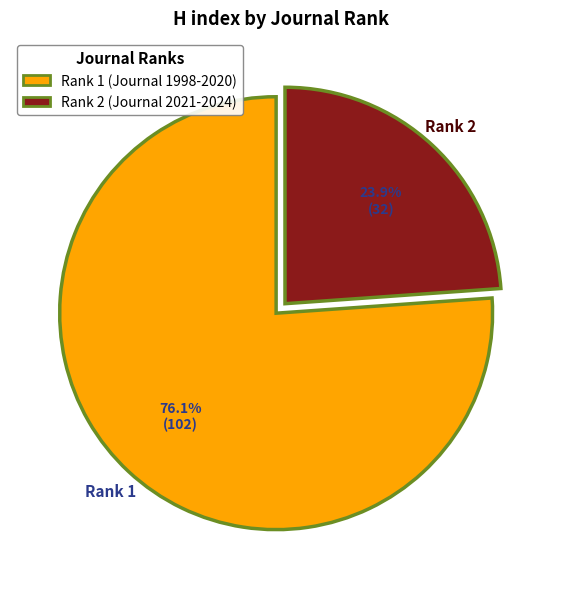

True or false: Rank 2 (Journal 2021-2024) accounts for 24% of the total.

True